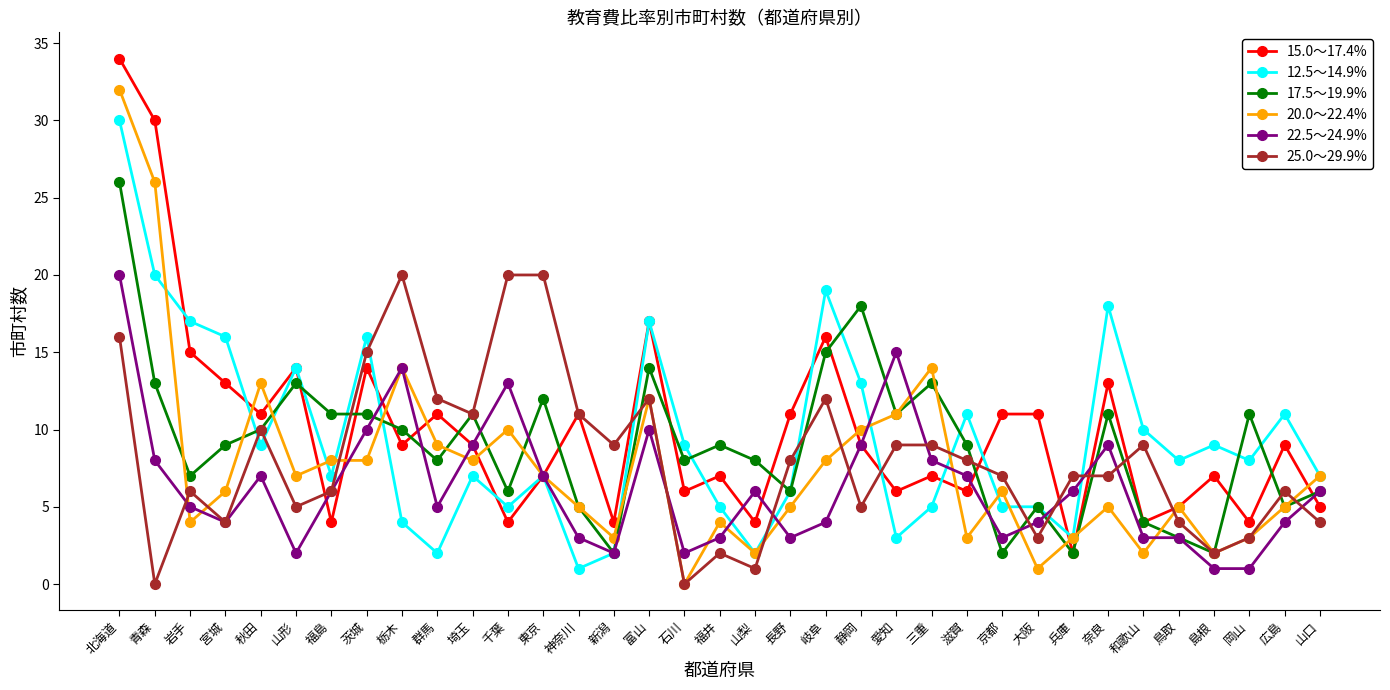

At which category is the sum across all series the highest?

北海道